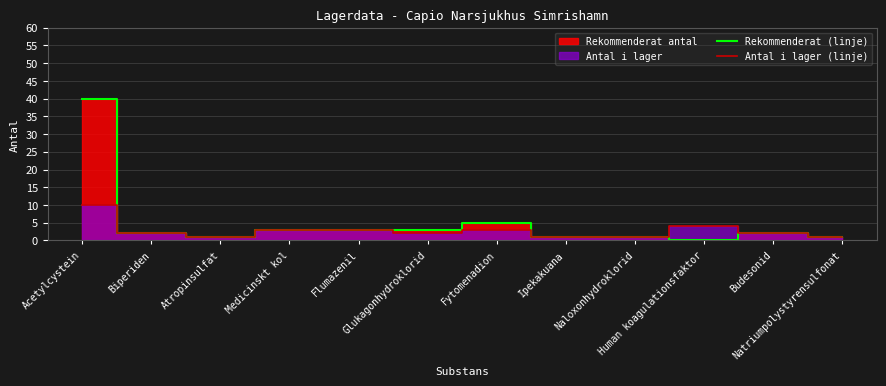

True or false: Antal i lager (linje) has a value of 1 at Naloxonhydroklorid.

False